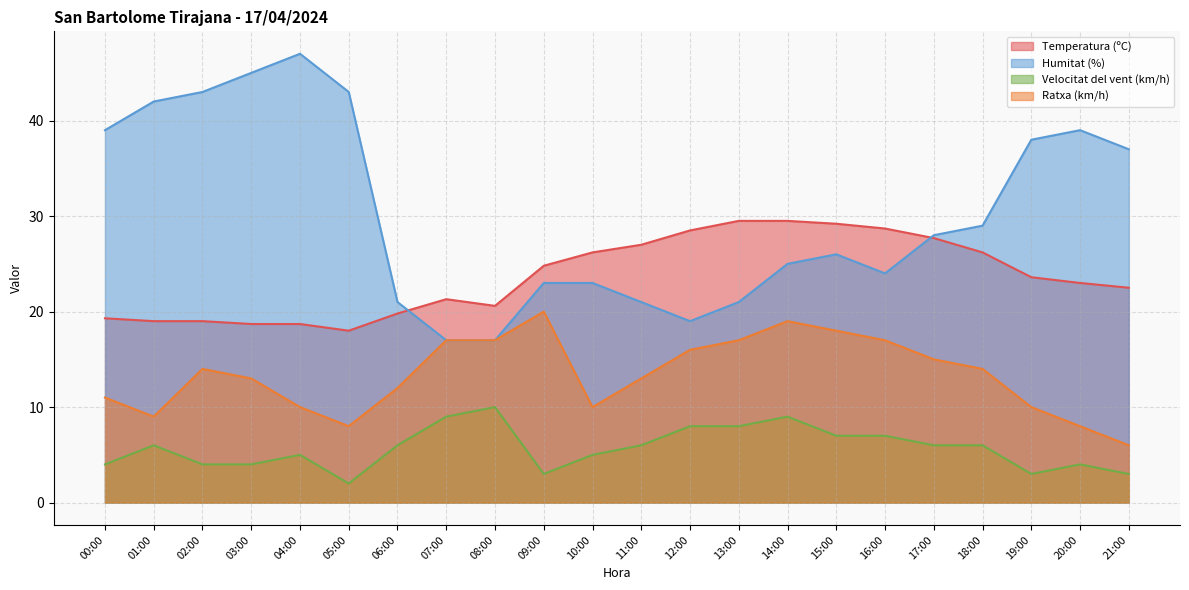

What position from the right is 20:00?

2